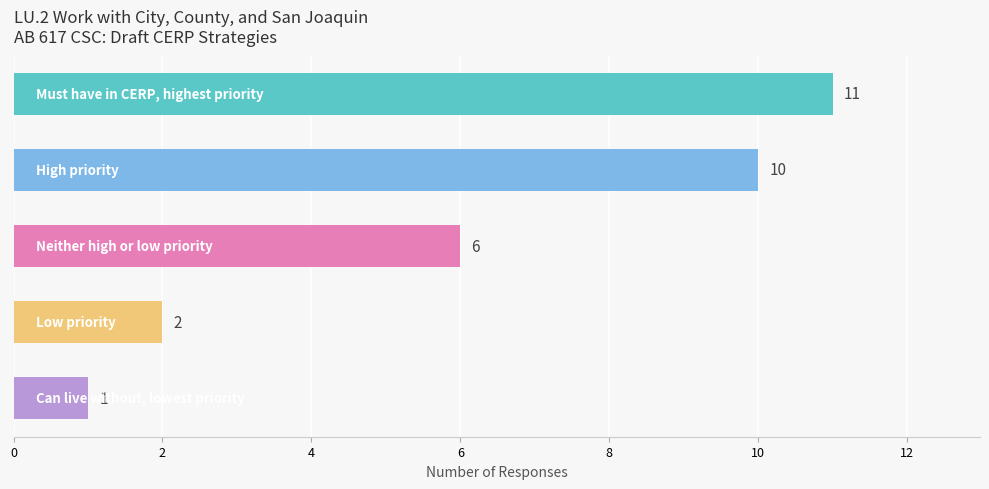

What is the average value?

6